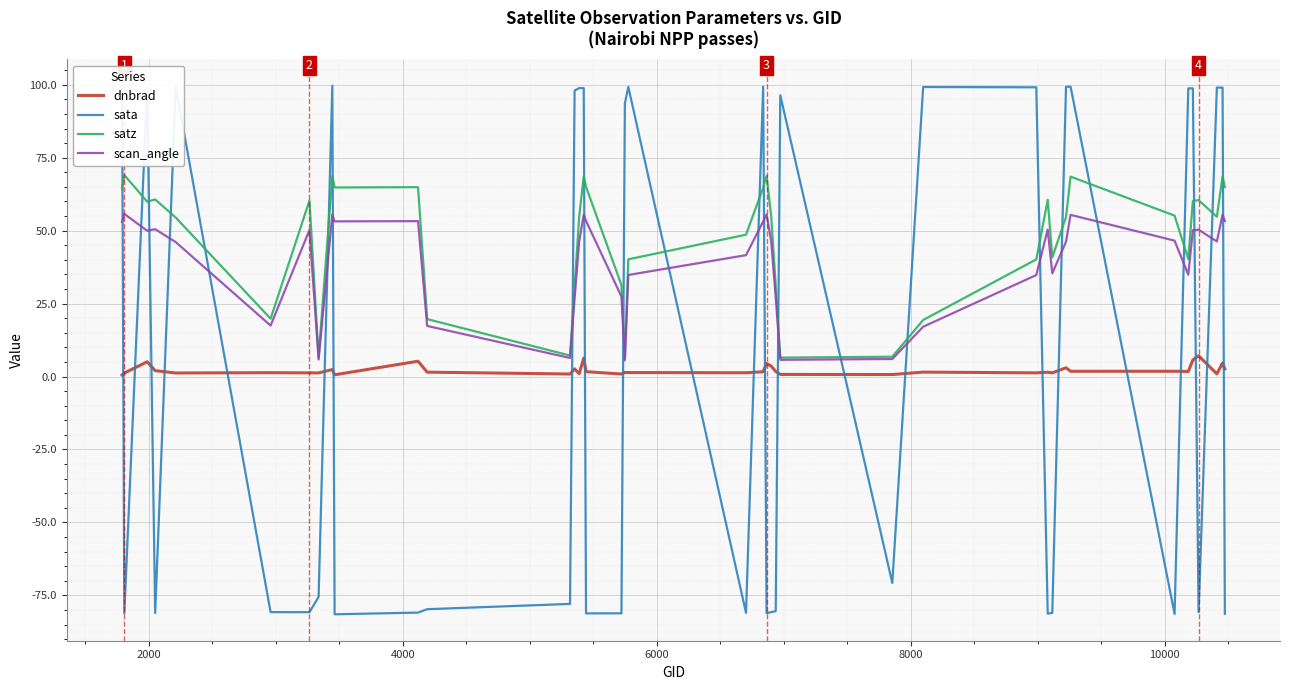

Which series has the largest range (max minus min)?

sata